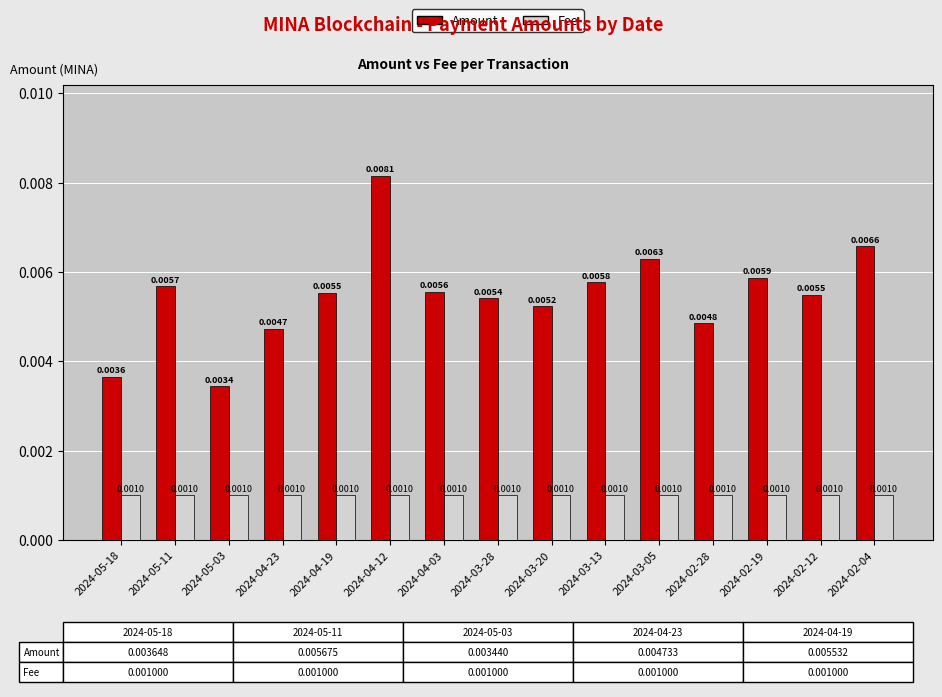

How many Amount values are between 0 and 1?

15